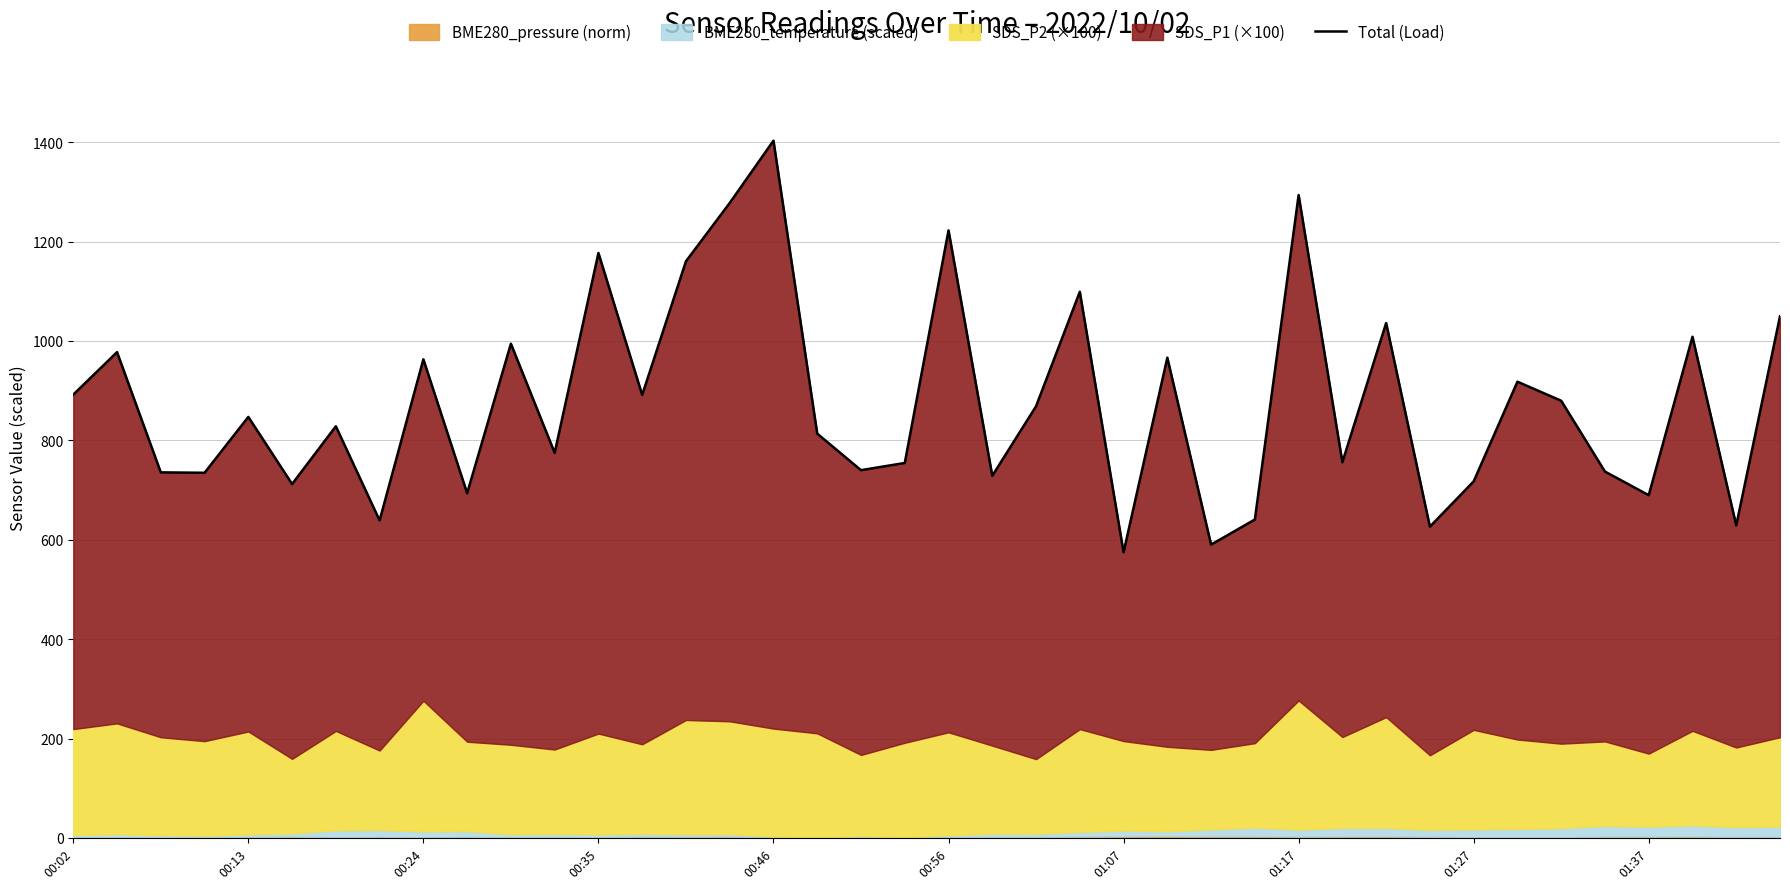

Count the number of values greater than 847.

20